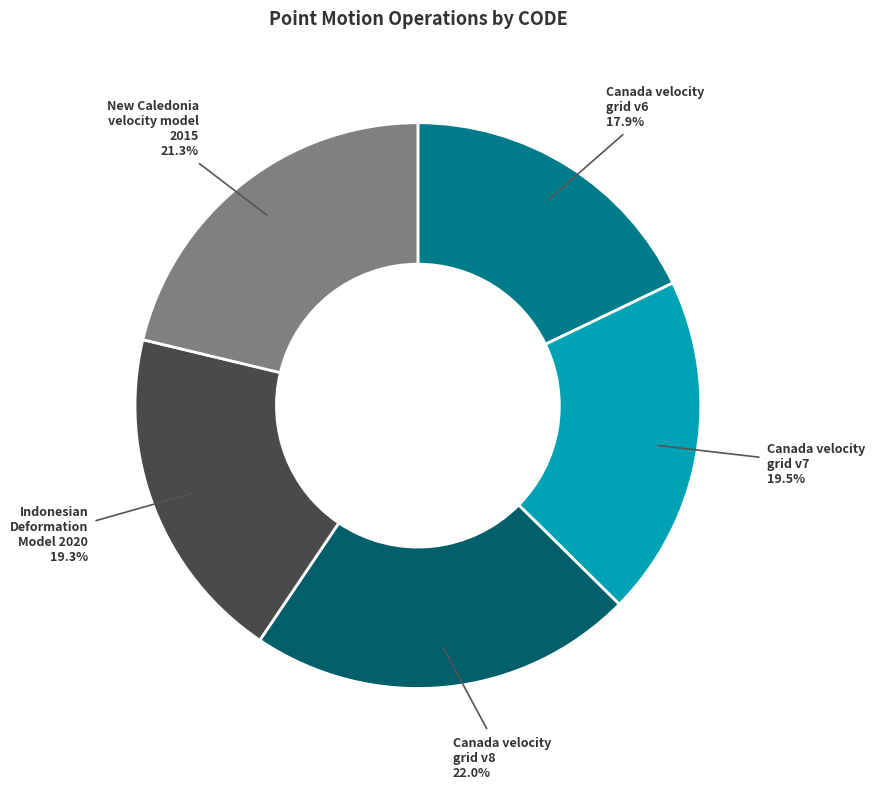

Is the sum of Indonesian Deformation Model 2020 and Canada velocity grid v7 greater than half?

No